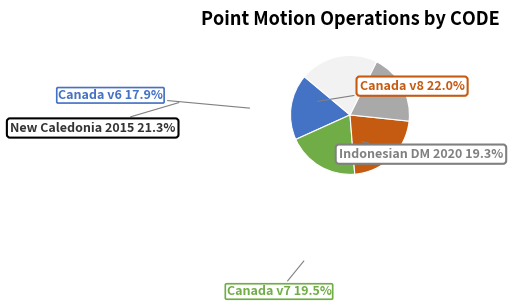

Is there a majority slice in this chart?

No